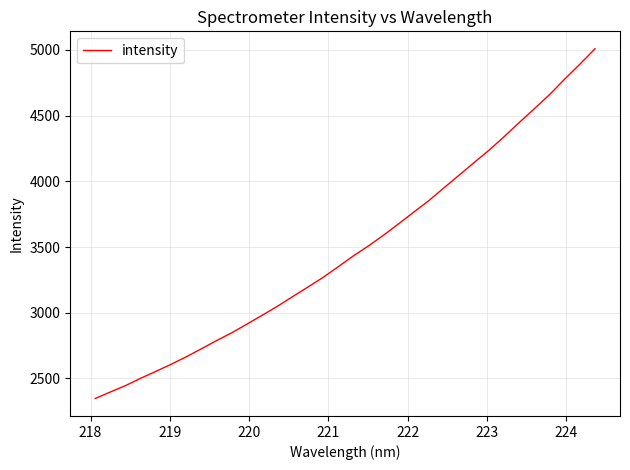

What is the minimum value shown in the chart?

2347.6